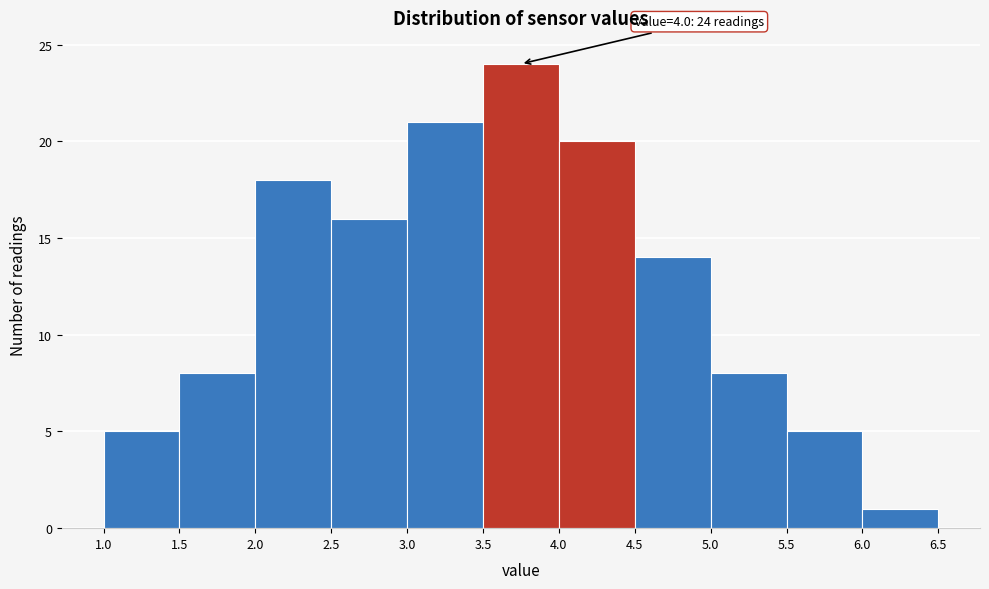

Over which range of the x-axis is the bar tallest?

3.5 to 4.0